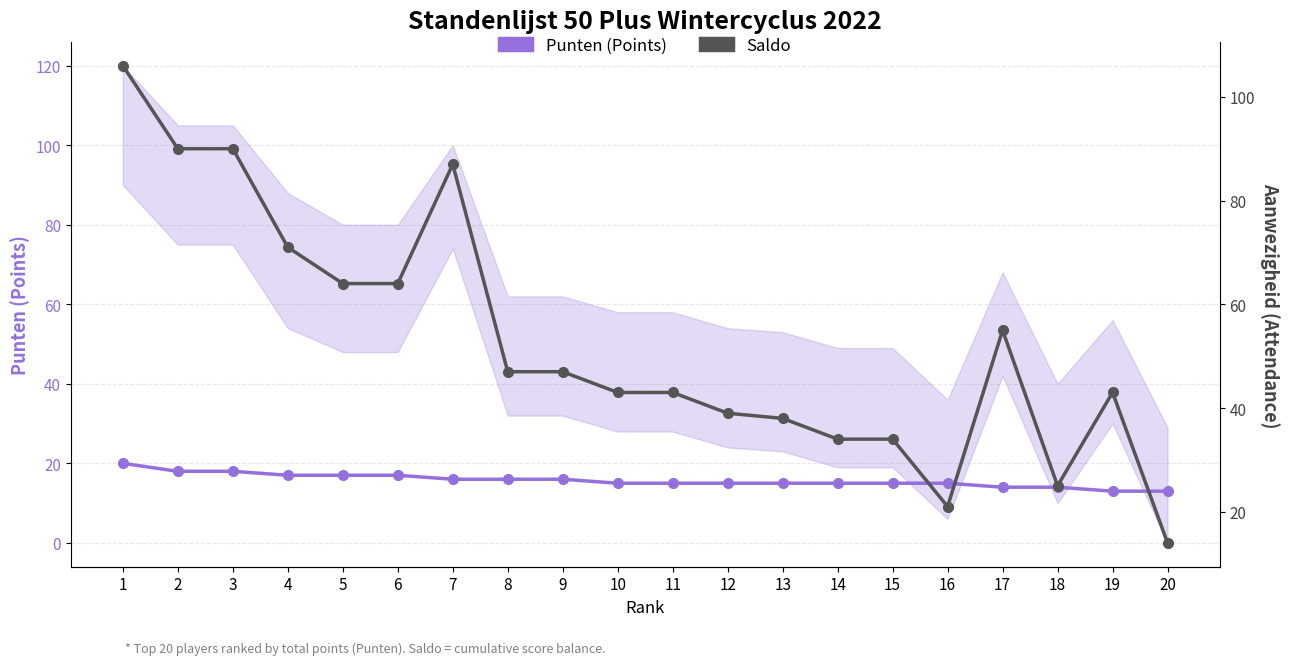

Does the chart display data point markers on the line(s)?

Yes